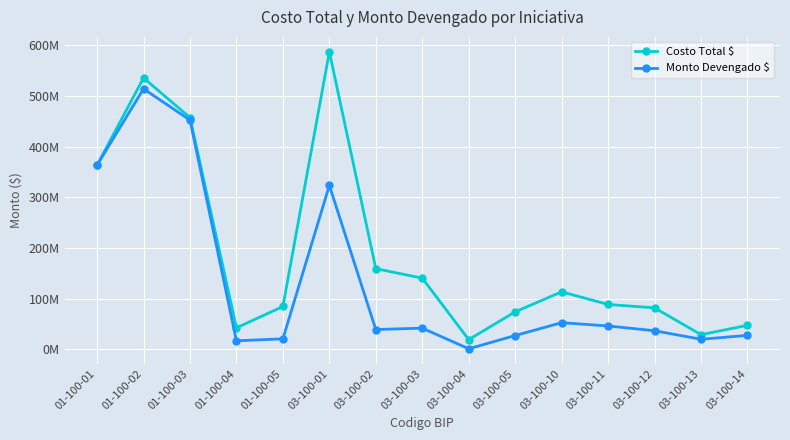

What is the label of the 7th point from the right?

03-100-04